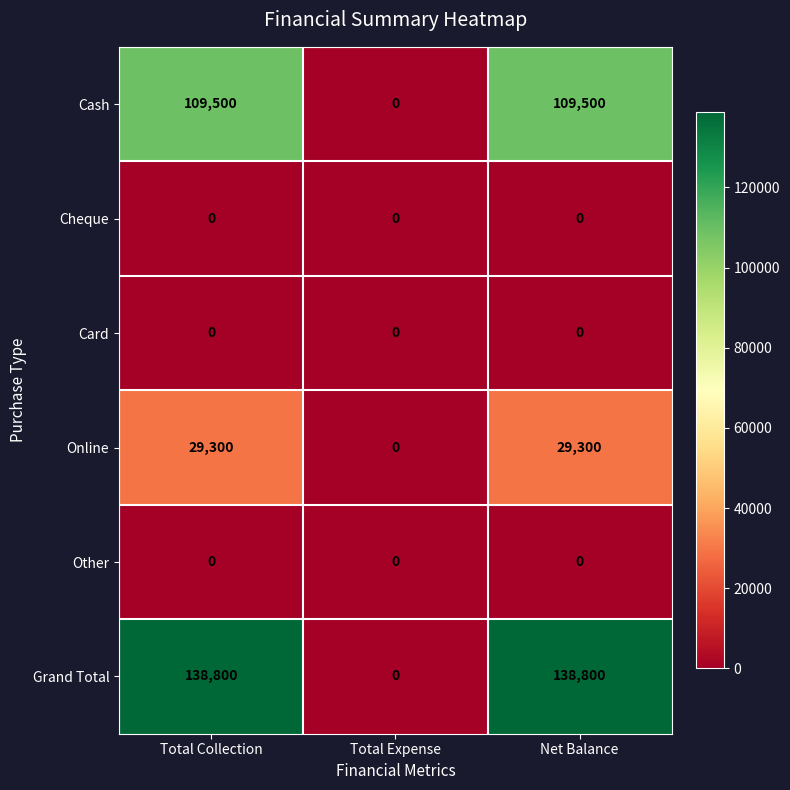

True or false: Card has a value of 0 at Net Balance.

True